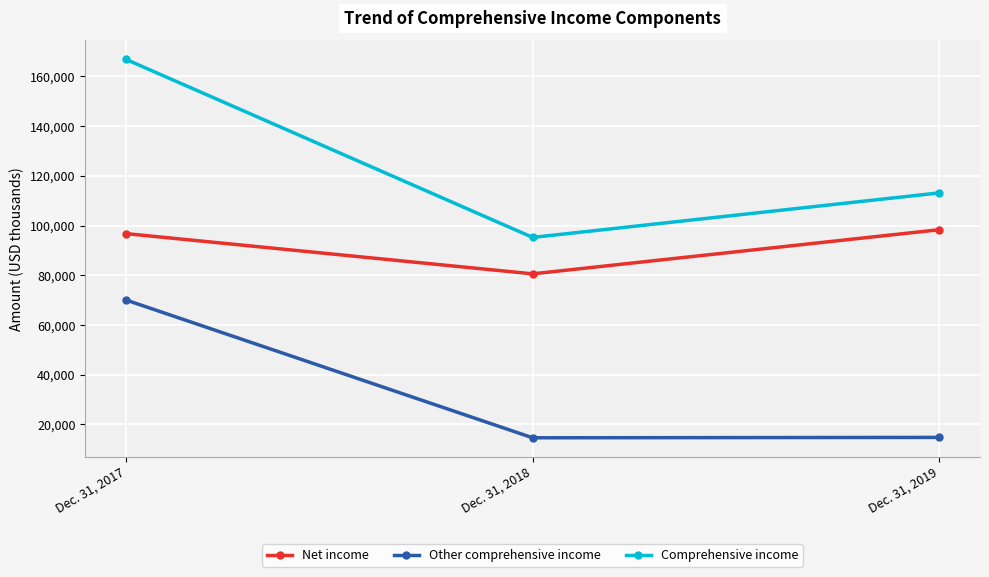

Is it true that Comprehensive income equals 28403 at Dec. 31, 2018?

False